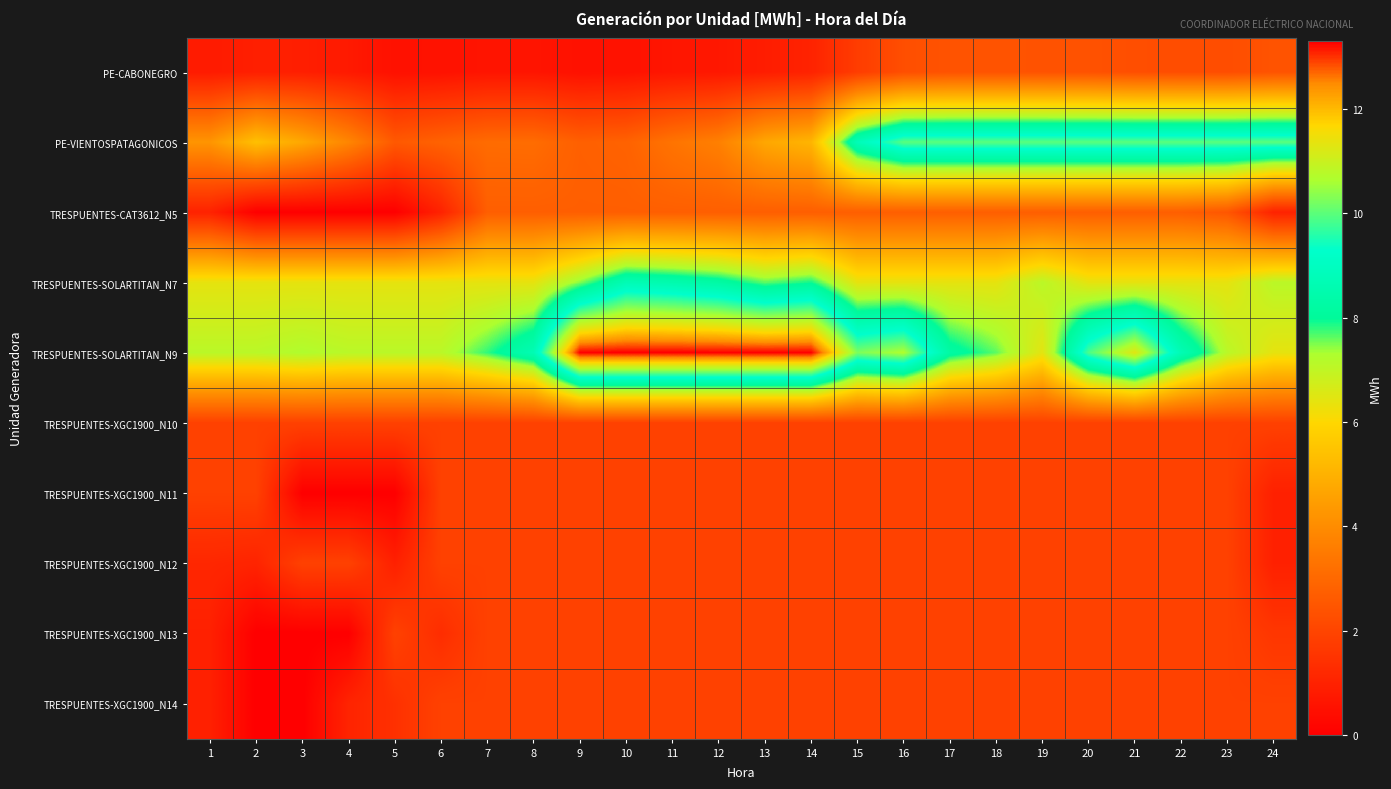

Reading left to right, extract all data points from this chart.

PE-CABONEGRO: 1=0.8	2=0.9	3=0.9	4=0.8	5=0.5	6=0.5	7=0.6	8=0.6	9=0.5	10=0.5	11=0.7	12=0.7	13=0.9	14=1.0	15=1.8	16=2.3	17=2.4	18=2.4	19=2.4	20=2.4	21=2.3	22=2.2	23=2.2	24=2.4
PE-VIENTOSPATAGONICOS: 1=4.2	2=5.4	3=4.7	4=3.8	5=2.6	6=2.8	7=3.1	8=3.1	9=2.8	10=2.8	11=3.3	12=3.7	13=4.7	14=5.1	15=8.8	16=10.0	17=10.0	18=10.0	19=10.0	20=10.0	21=10.0	22=10.0	23=10.0	24=10.0
TRESPUENTES-CAT3612_N5: 1=1.0	2=0.0	3=0.0	4=0.0	5=0.0	6=1.0	7=2.7	8=2.7	9=2.7	10=2.7	11=2.7	12=2.7	13=2.7	14=2.7	15=2.7	16=2.7	17=2.7	18=2.7	19=2.7	20=2.7	21=2.7	22=2.7	23=2.5	24=1.0
TRESPUENTES-SOLARTITAN_N7: 1=6.4	2=6.4	3=6.4	4=6.4	5=6.4	6=6.4	7=6.4	8=6.4	9=7.5	10=8.7	11=8.5	12=8.3	13=7.6	14=7.9	15=6.4	16=6.4	17=6.4	18=6.4	19=7.1	20=6.4	21=6.4	22=6.4	23=6.4	24=7.1
TRESPUENTES-SOLARTITAN_N9: 1=7.1	2=7.1	3=7.3	4=7.1	5=7.1	6=7.1	7=7.8	8=8.7	9=13.3	10=13.3	11=13.3	12=13.3	13=13.3	14=13.3	15=10.3	16=10.7	17=8.2	18=7.6	19=6.4	20=9.9	21=11.3	22=8.7	23=7.1	24=6.4
TRESPUENTES-XGC1900_N10: 1=1.9	2=1.9	3=1.9	4=1.9	5=1.9	6=1.9	7=1.9	8=1.9	9=1.9	10=1.9	11=1.9	12=1.9	13=1.9	14=1.9	15=1.9	16=1.9	17=1.9	18=1.9	19=1.9	20=1.9	21=1.9	22=1.9	23=1.9	24=1.9
TRESPUENTES-XGC1900_N11: 1=1.9	2=1.9	3=0.0	4=0.0	5=0.0	6=1.9	7=1.9	8=1.9	9=1.9	10=1.9	11=1.9	12=1.9	13=1.9	14=1.9	15=1.9	16=1.9	17=1.9	18=1.9	19=1.9	20=1.9	21=1.9	22=1.9	23=1.9	24=0.9
TRESPUENTES-XGC1900_N12: 1=1.1	2=1.1	3=1.9	4=1.9	5=0.9	6=1.9	7=1.9	8=1.9	9=1.9	10=1.9	11=1.9	12=1.9	13=1.9	14=1.9	15=1.9	16=1.9	17=1.9	18=1.9	19=1.9	20=1.9	21=1.9	22=1.9	23=1.9	24=0.9
TRESPUENTES-XGC1900_N13: 1=0.9	2=0.0	3=0.0	4=0.0	5=1.9	6=1.3	7=1.9	8=1.9	9=1.9	10=1.9	11=1.9	12=1.9	13=1.9	14=1.9	15=1.9	16=1.9	17=1.9	18=1.9	19=1.9	20=1.9	21=1.9	22=1.9	23=1.9	24=1.6
TRESPUENTES-XGC1900_N14: 1=0.9	2=0.0	3=0.0	4=1.1	5=1.4	6=1.9	7=1.9	8=1.9	9=1.9	10=1.9	11=1.9	12=1.9	13=1.9	14=1.9	15=1.9	16=1.9	17=1.9	18=1.9	19=1.9	20=1.9	21=1.9	22=1.9	23=1.9	24=1.9